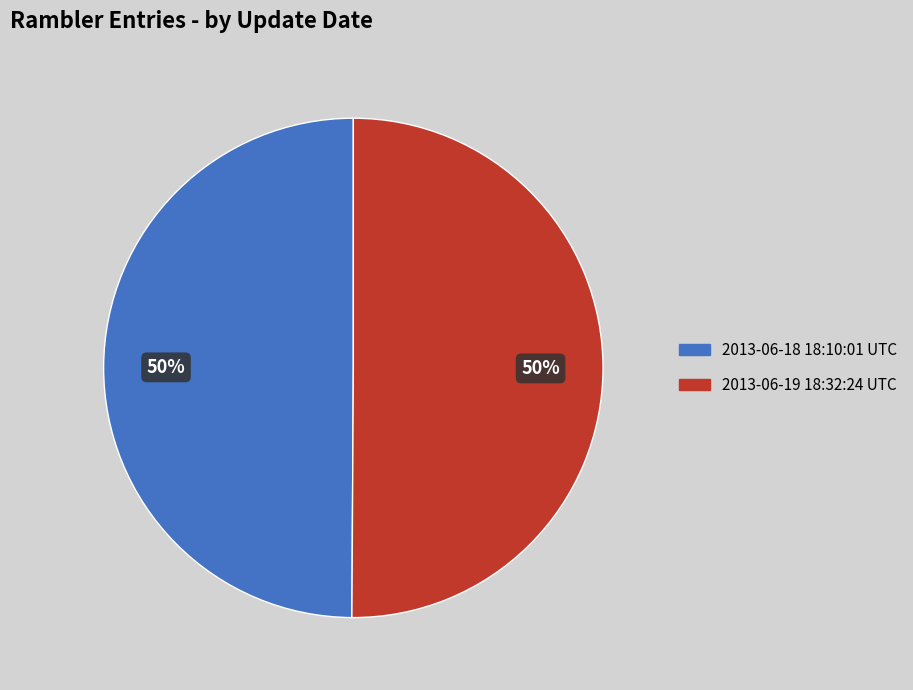

To the nearest percent, what is the combined percentage of 2013-06-18 18:10:01 UTC and 2013-06-19 18:32:24 UTC?

100%